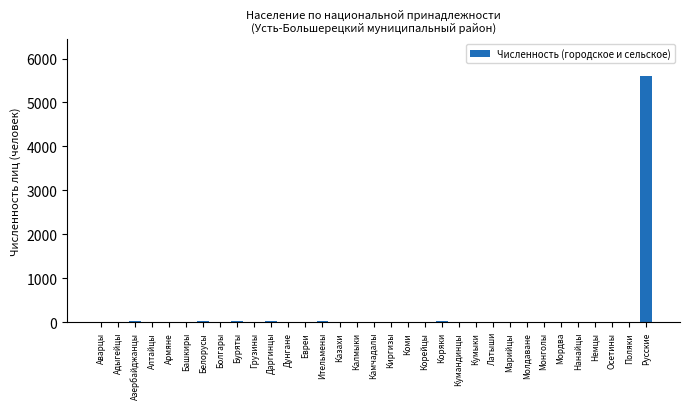

Is it true that the value at Монголы is 1?

True